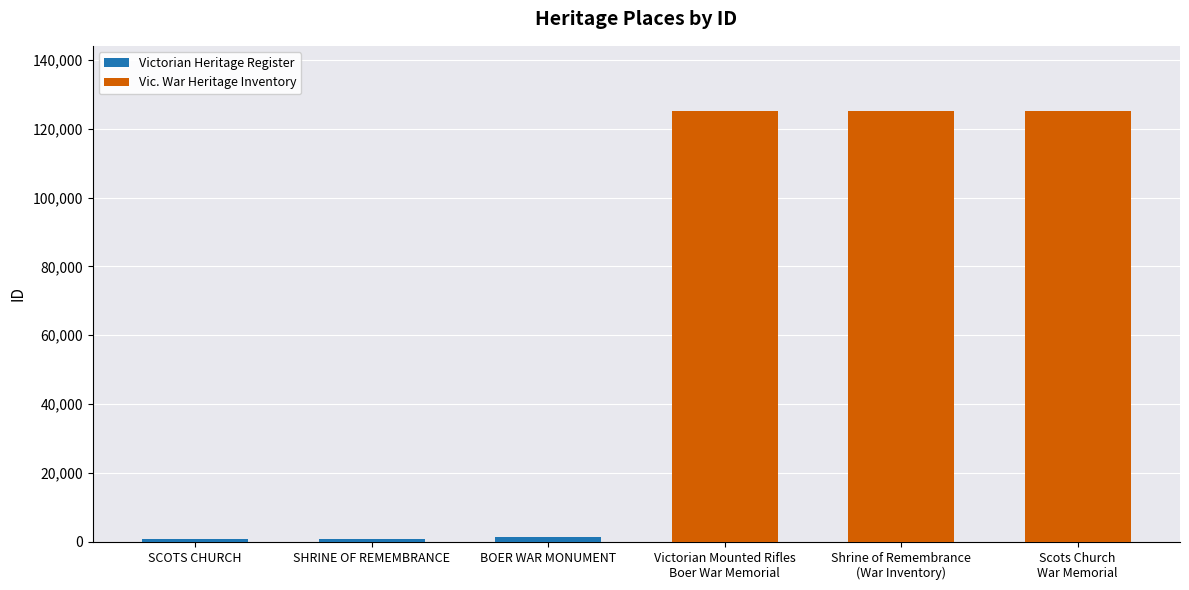

Reading right to left, list all the values displayed in this chart.

Scots Church
War Memorial=125246	Shrine of Remembrance
(War Inventory)=125245	Victorian Mounted Rifles
Boer War Memorial=125237	BOER WAR MONUMENT=1536	SHRINE OF REMEMBRANCE=806	SCOTS CHURCH=722